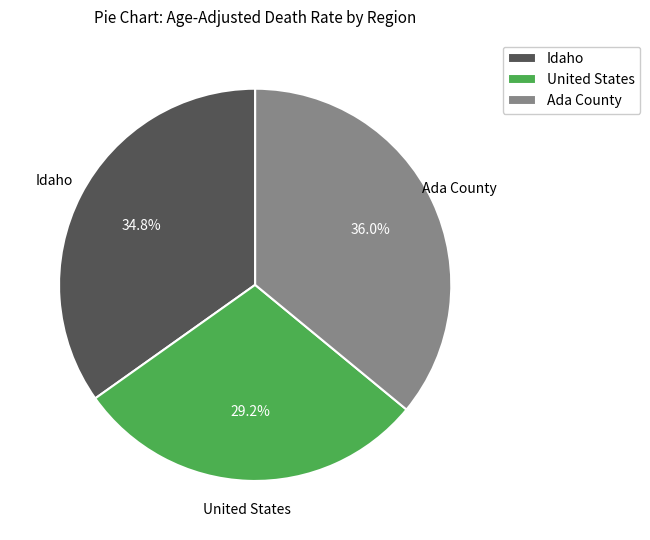

To the nearest percent, what is the combined percentage of Ada County and Idaho?

71%